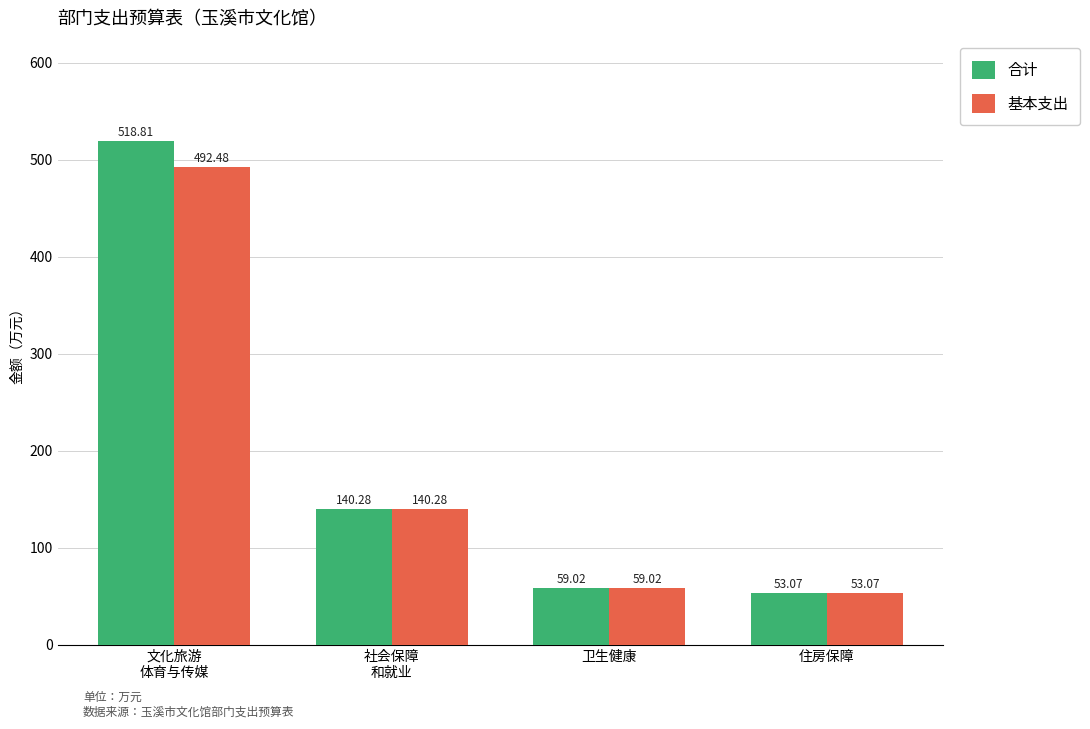

Which category has the lowest value in the 合计 series?

住房保障